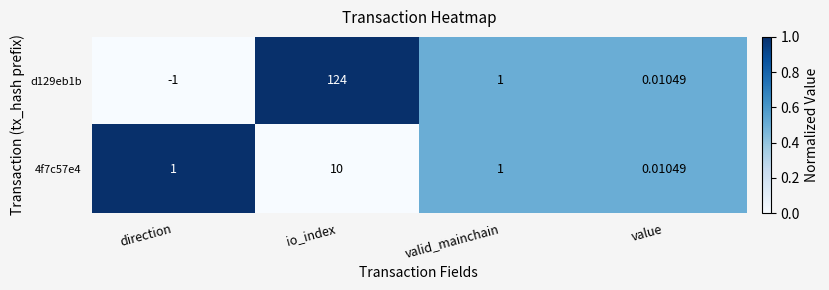

At which category is the sum across all series the highest?

io_index